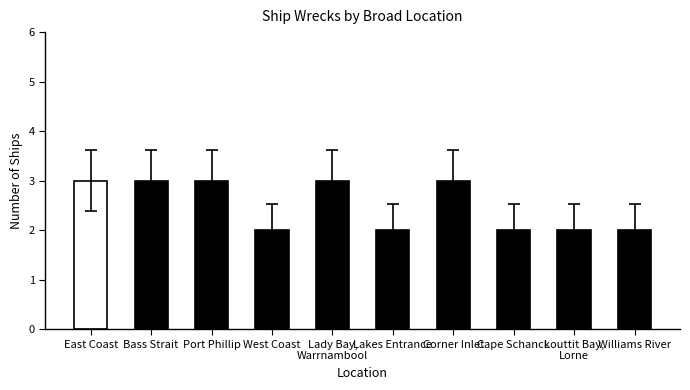

What value does the data have at Corner Inlet?

3